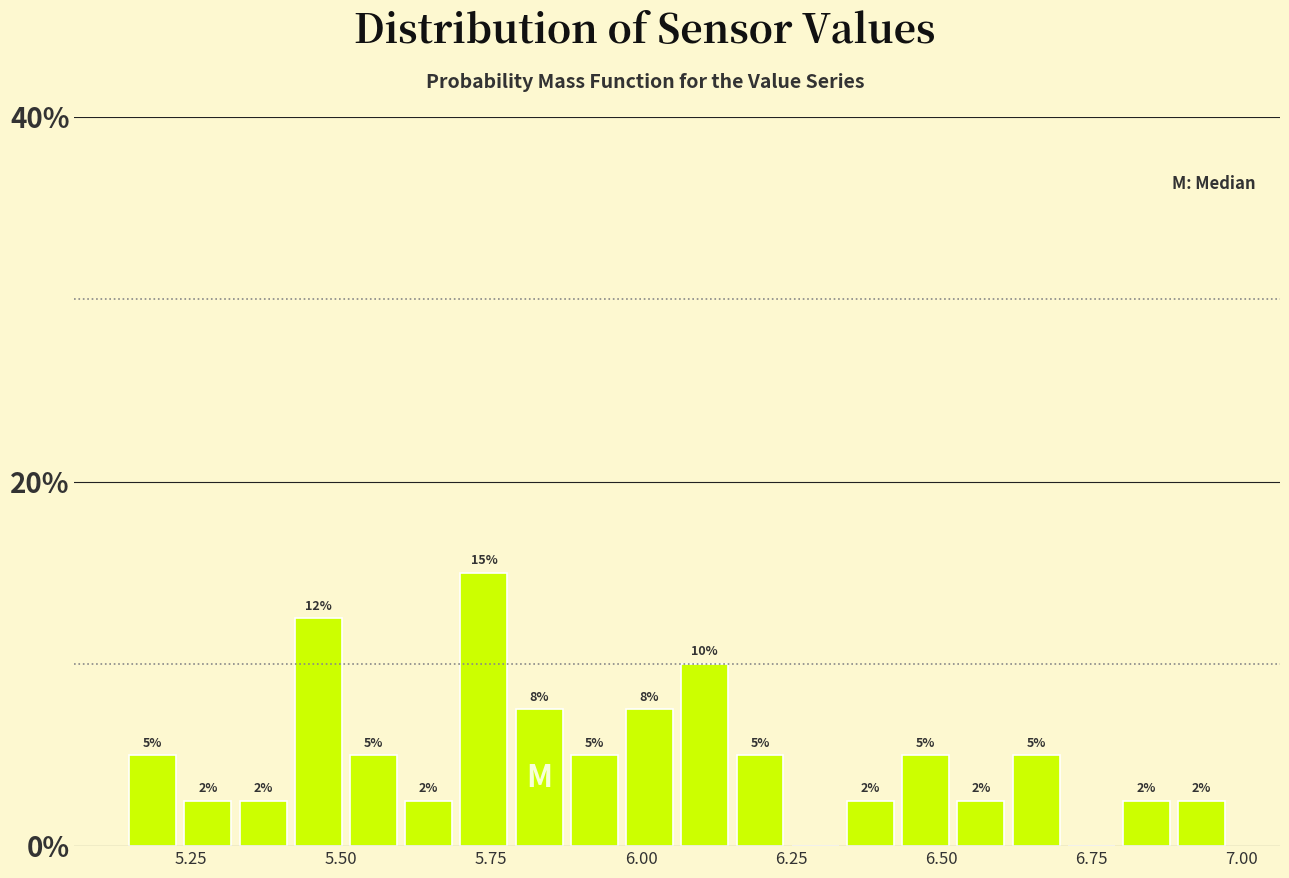

Read against the x-axis, roughly where is the centre of the tallest bar?

5.75